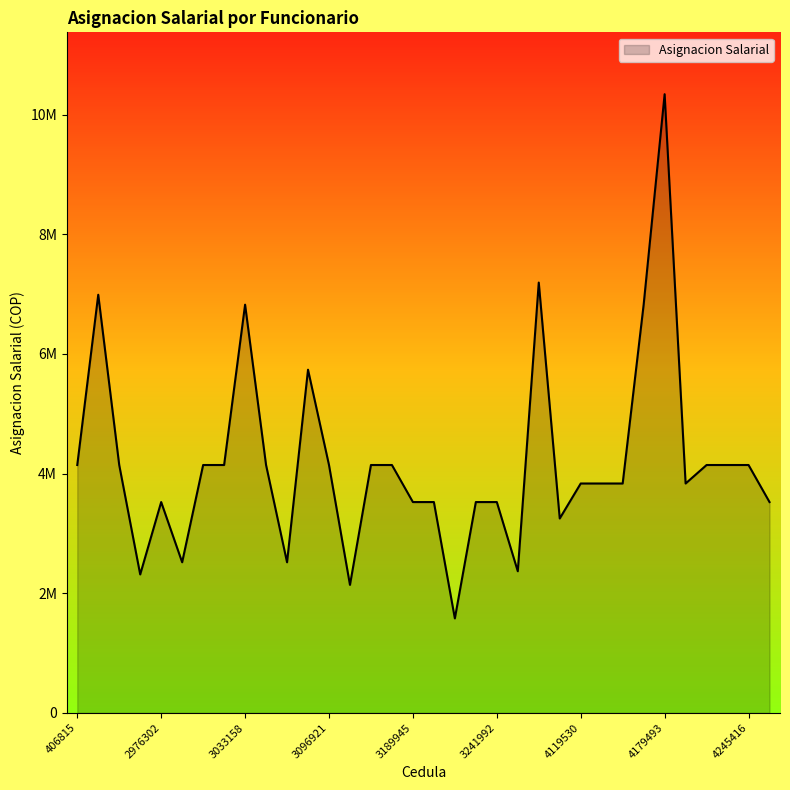

Is this an area chart (filled region under the line)?

Yes